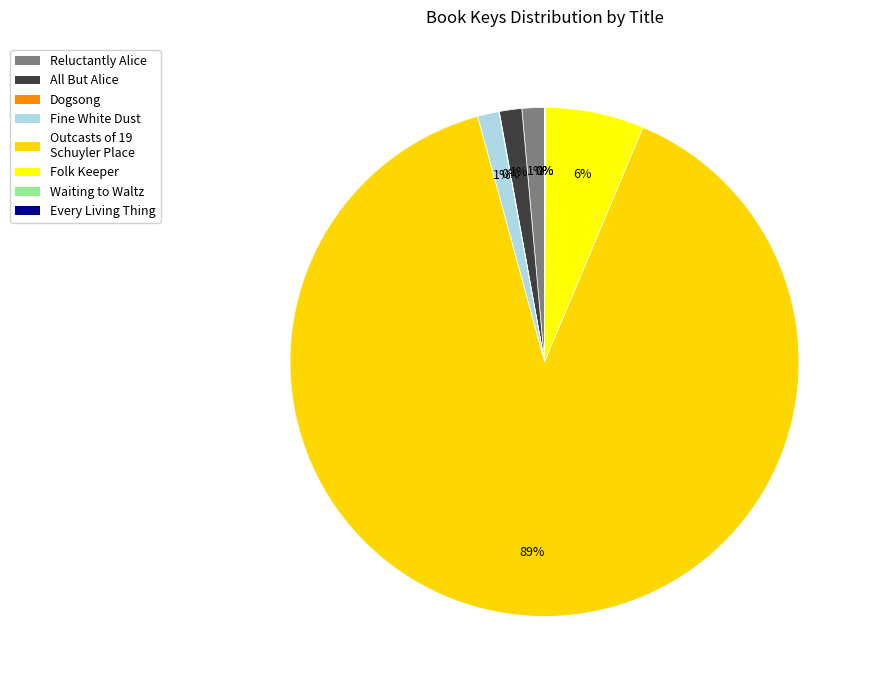

To the nearest percent, what is the combined percentage of Outcasts of 19 Schuyler Place and All But Alice?

91%